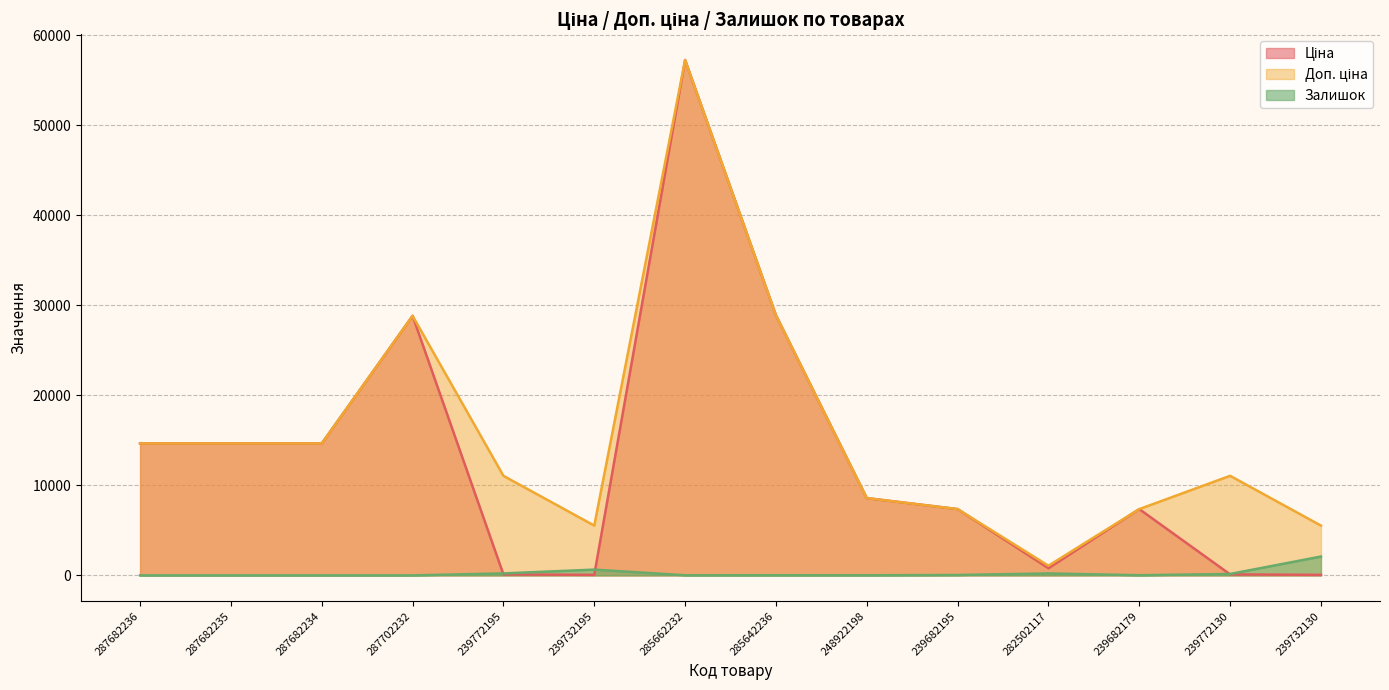

What is the difference between the second highest and second lowest values in the Ціна series?

28835.0